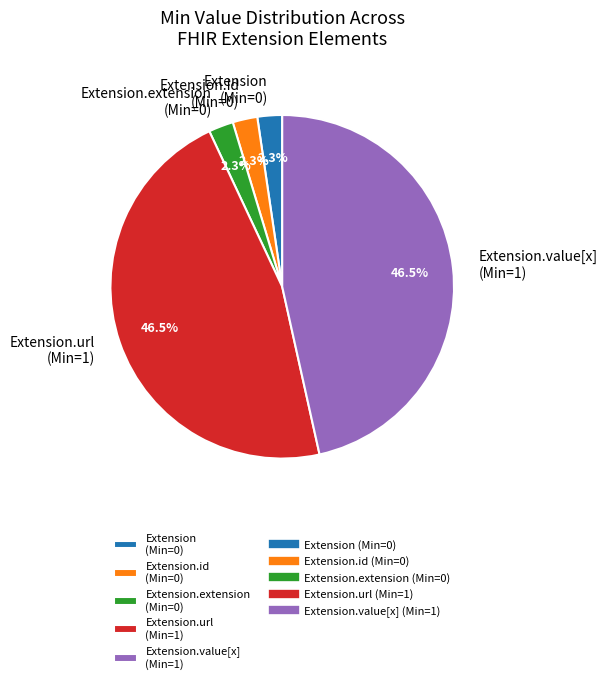

Which has a higher value, Extension.extension (Min=0) or Extension.value[x] (Min=1)?

Extension.value[x] (Min=1)